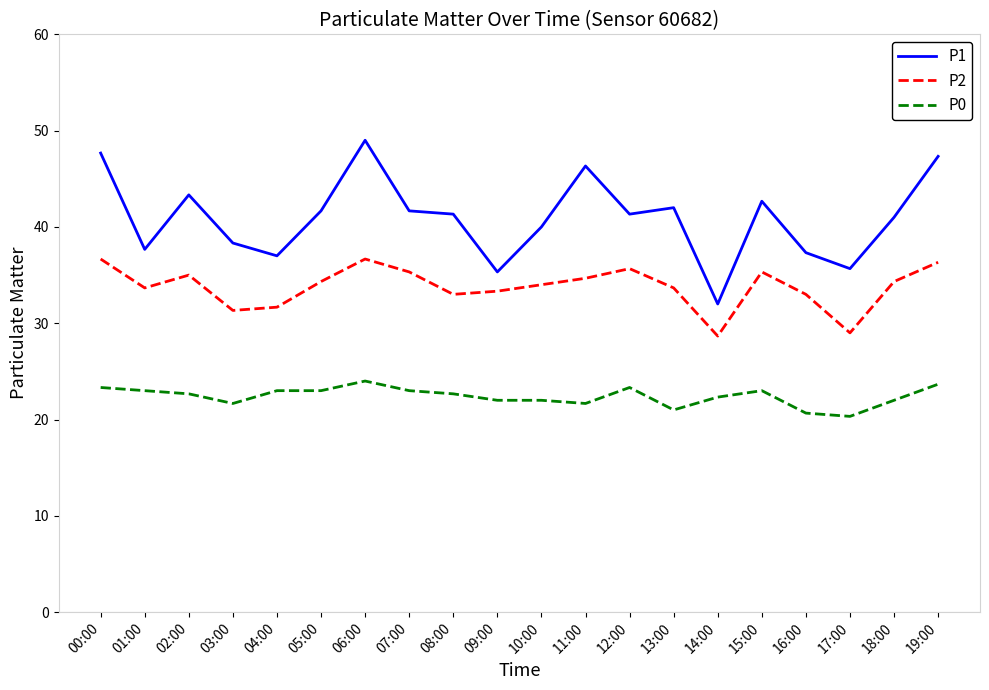

Which series has the widest spread of values?

P1